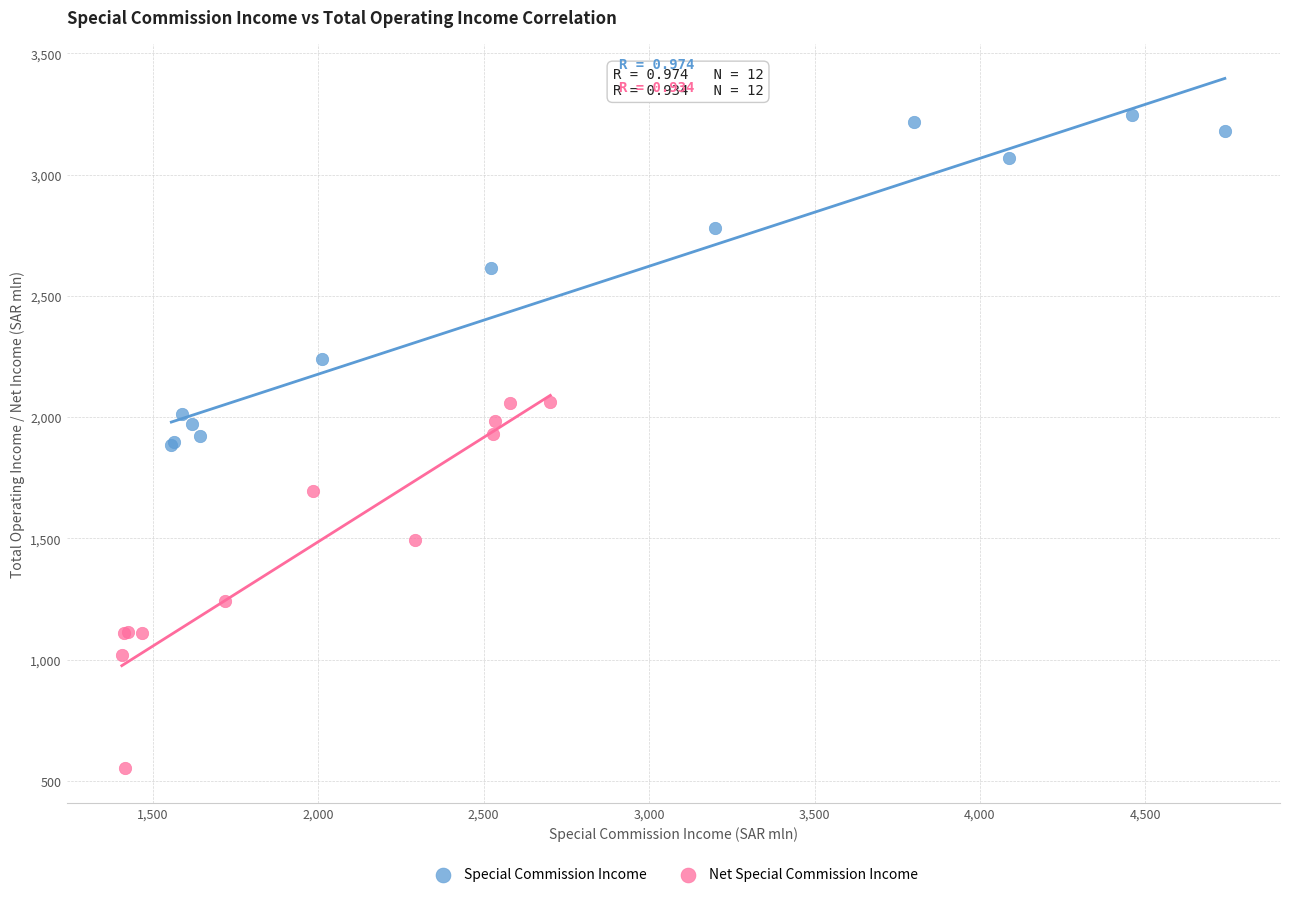

Which series contains the lowest Y value?

Net Special Commission Income